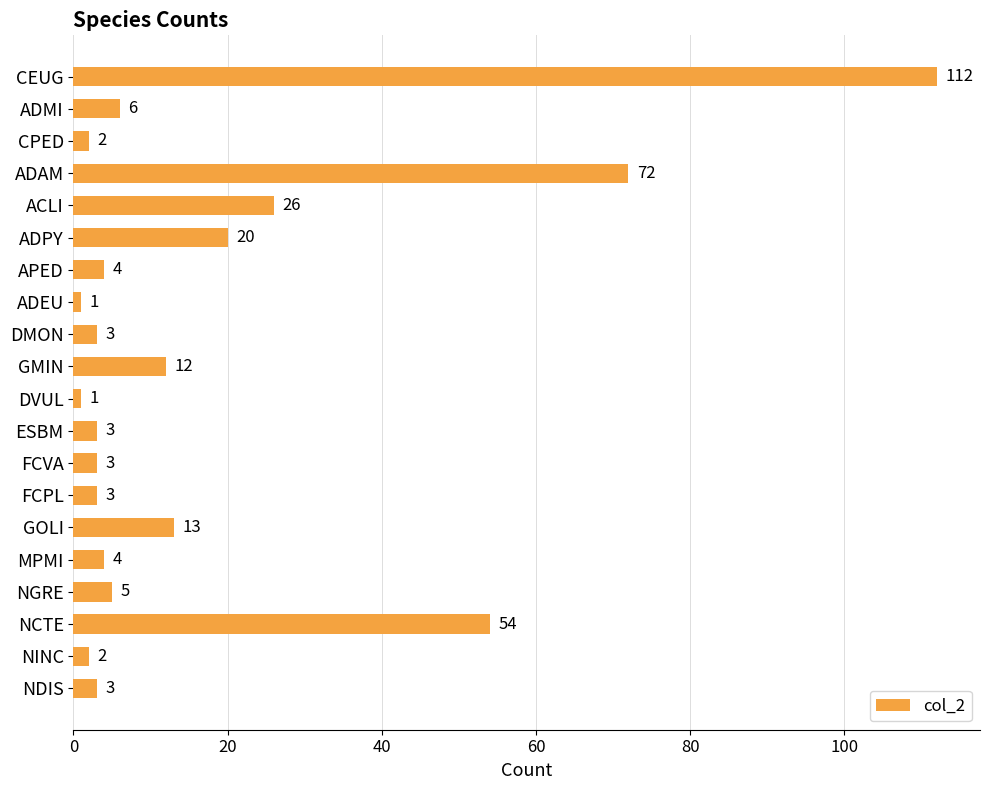

What is the value of the 5th bar from the top?

26